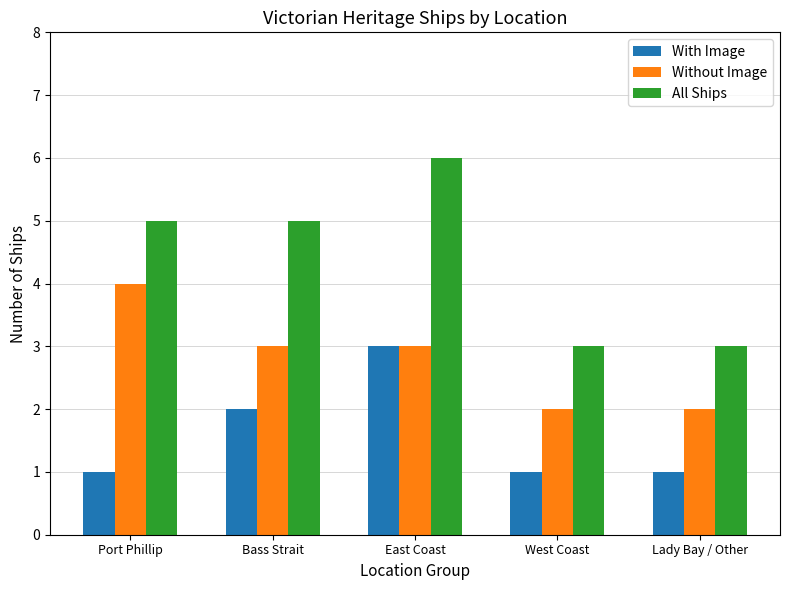

Reading left to right, what are all the values shown in this chart?

With Image: 1	2	3	1	1
Without Image: 4	3	3	2	2
All Ships: 5	5	6	3	3